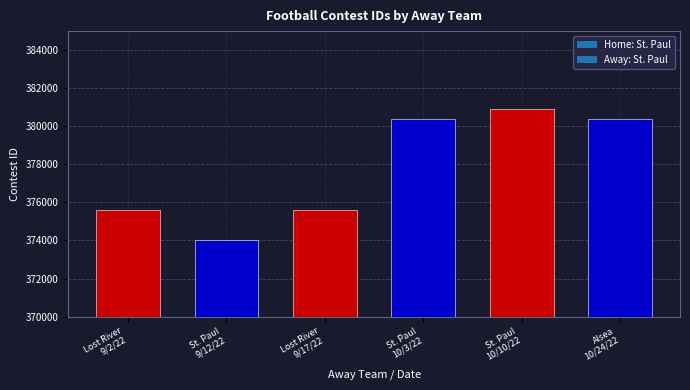

What is the minimum value shown in the chart?

374009